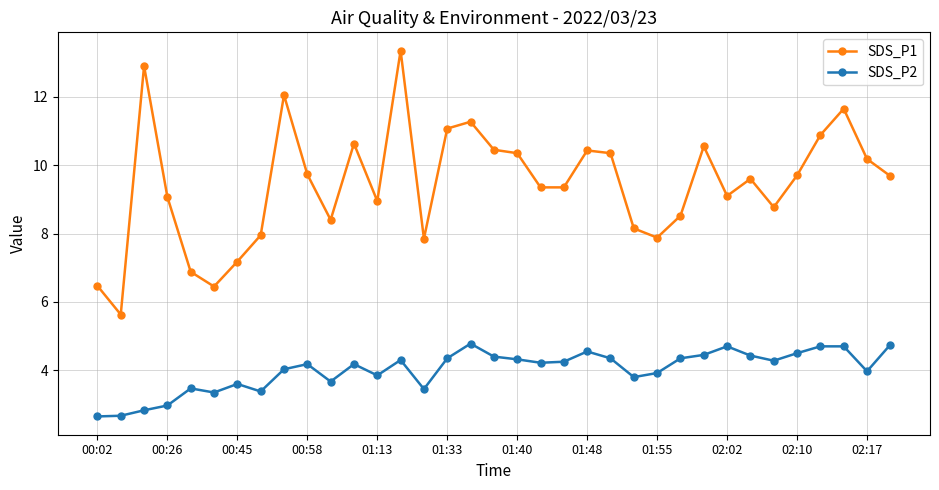

List the series in order of their overall mean, highest first.

SDS_P1, SDS_P2